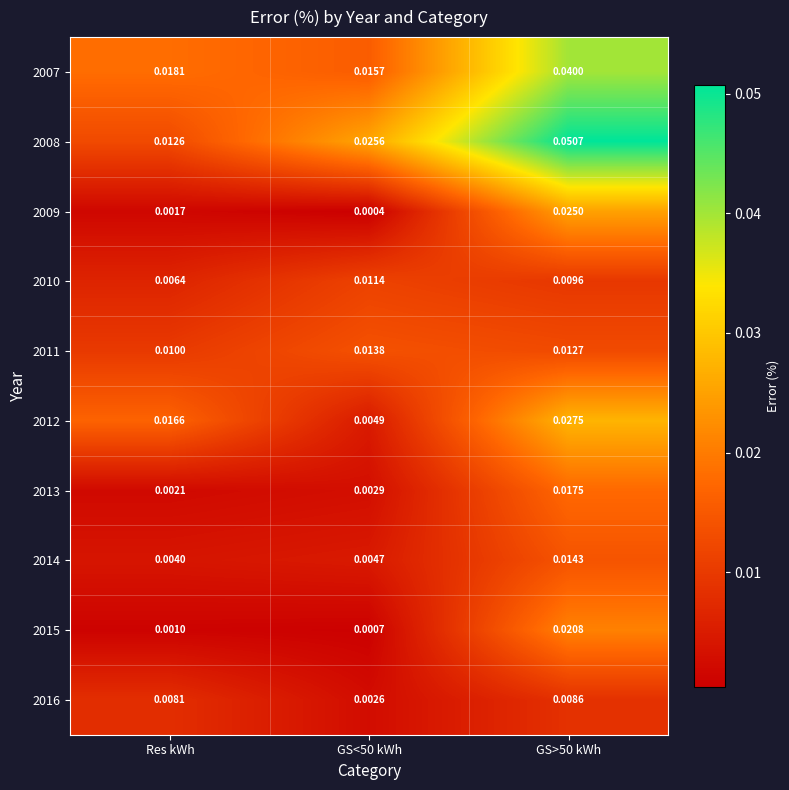

At which category does the chart reach its minimum across all series?

GS<50 kWh